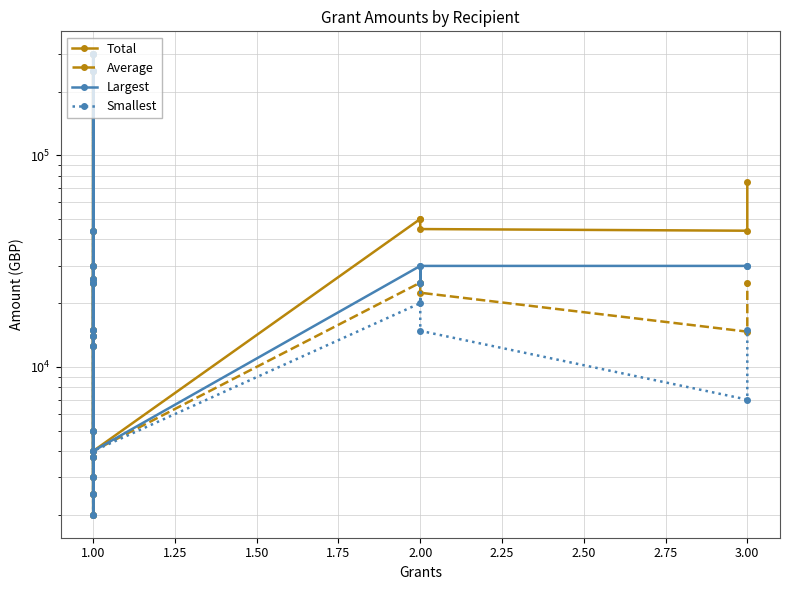

Rank the series by their average value, from lowest to highest.

Smallest, Average, Largest, Total